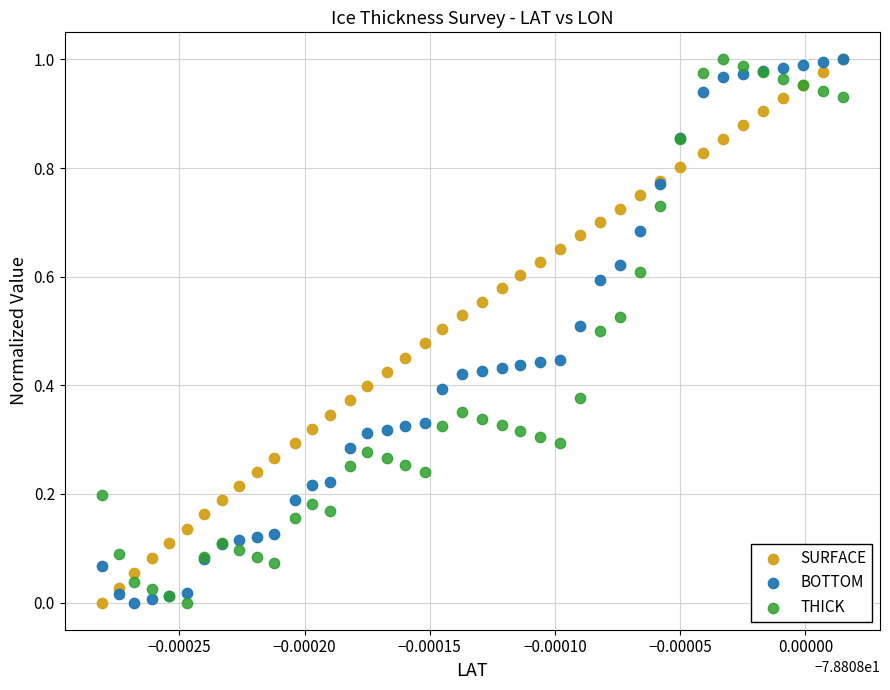

What are all the series names shown in the legend?

SURFACE, BOTTOM, THICK